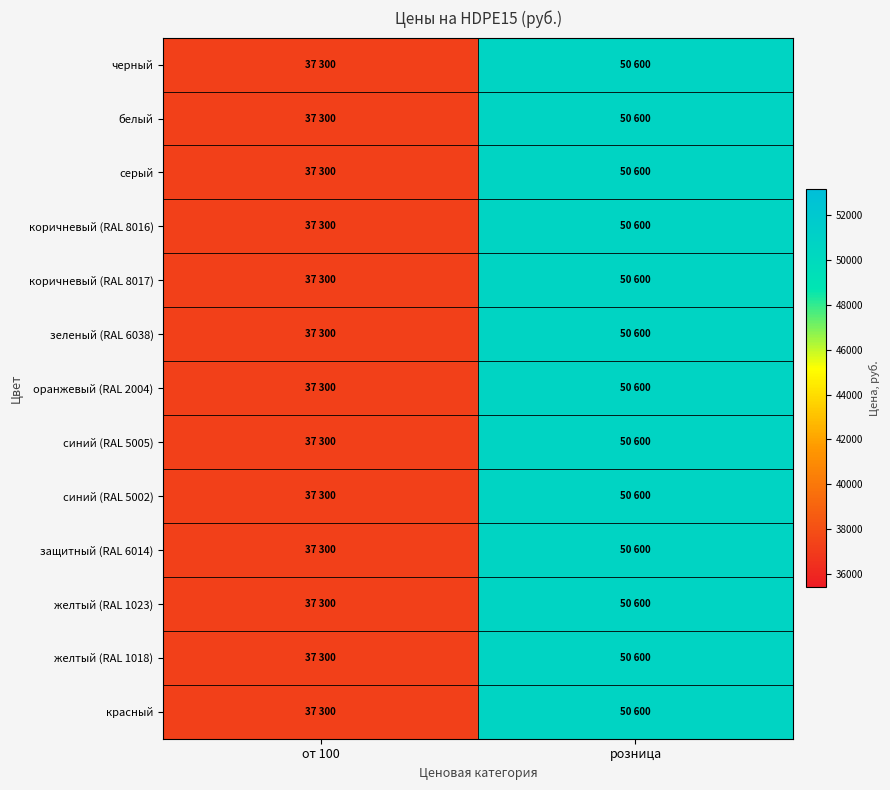

At розница, list the series in order from largest to smallest.

черный, белый, серый, коричневый (RAL 8016), коричневый (RAL 8017), зеленый (RAL 6038), оранжевый (RAL 2004), синий (RAL 5005), синий (RAL 5002), защитный (RAL 6014), желтый (RAL 1023), желтый (RAL 1018), красный